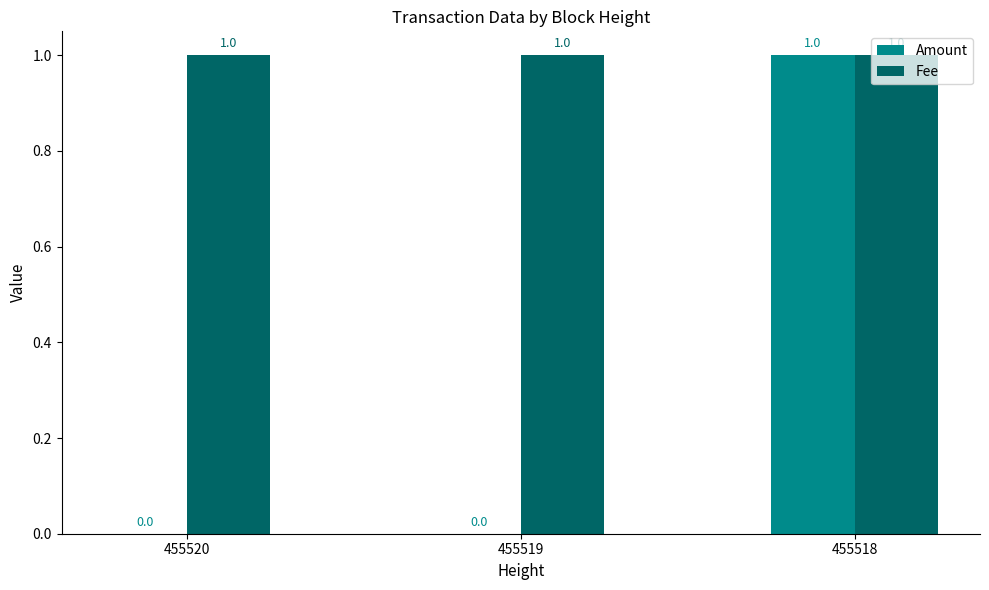

Which series changed the most between 455519 and 455518?

Amount